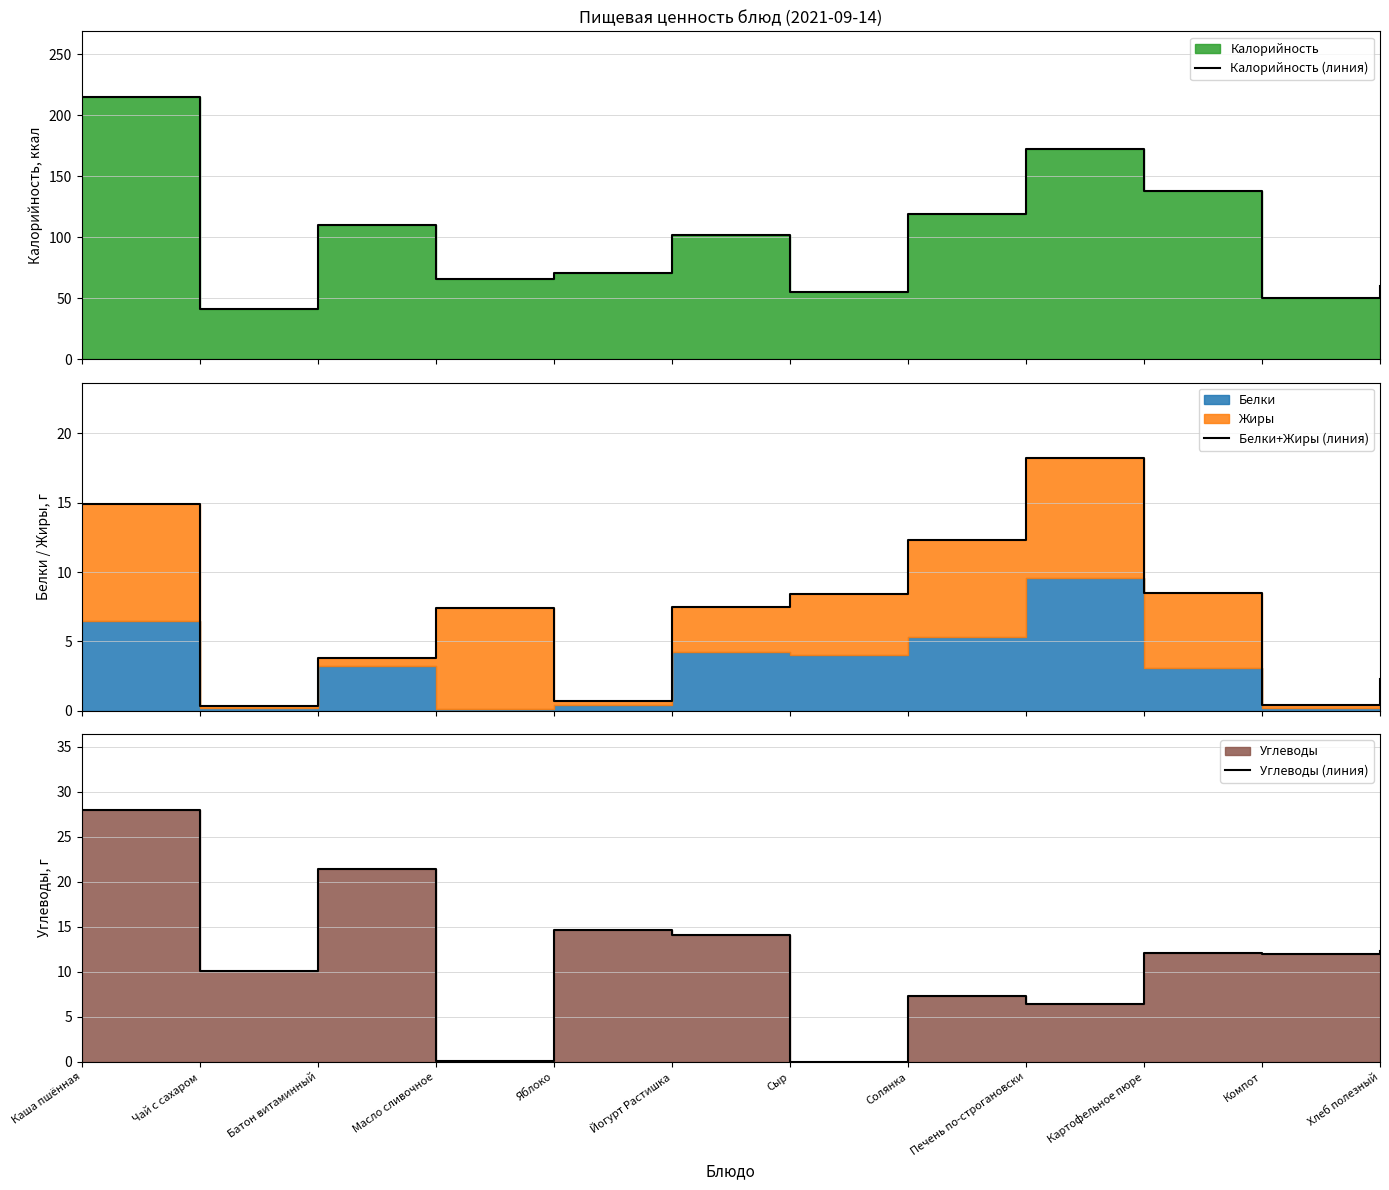

At which label does Углеводы (линия) reach its minimum?

Сыр